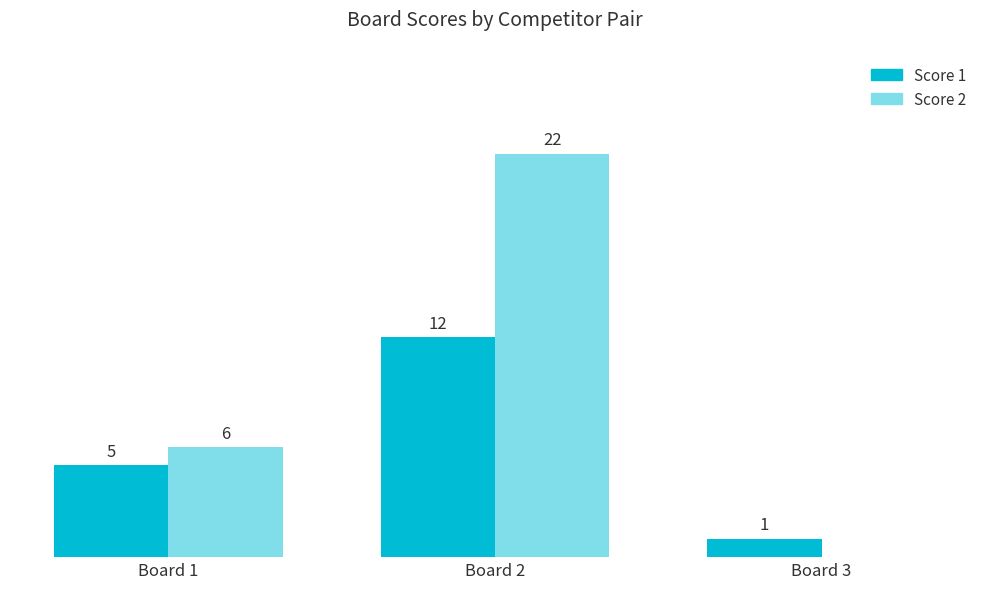

At which category is the sum across all series the highest?

Board 2